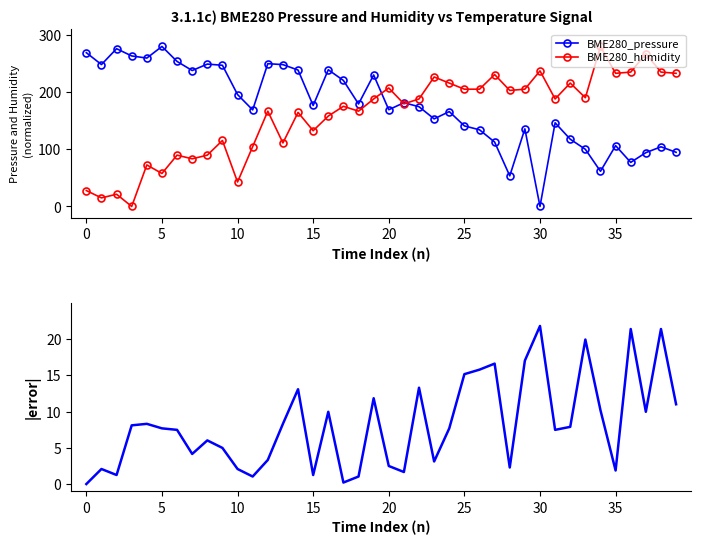

True or false: |error| has more than 1 interior local peaks.

True